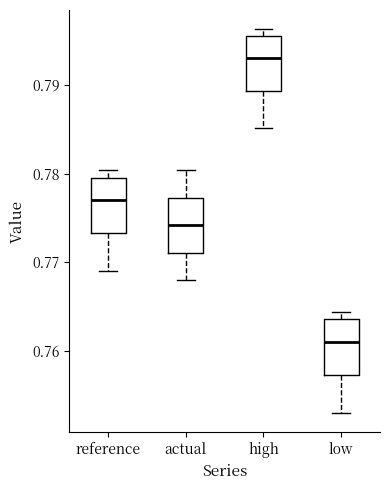

Where is the upper edge of the box for high on the y-axis? The values are not printed on the chart, so give them approximately, as read against the axis.

0.795